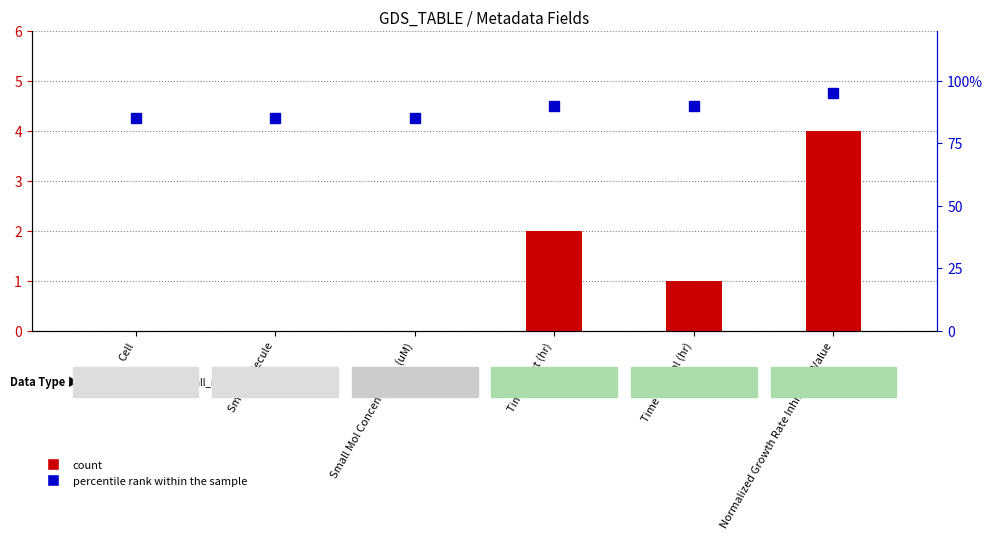

How many data points in count are above 1?

2